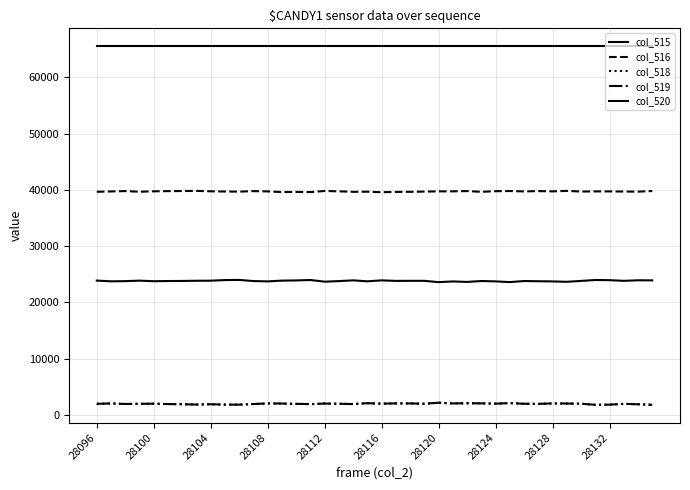

Reading right to left, extract all data points from this chart.

col_515: 23924	23938	23841	23961	23991	23825	23671	23738	23771	23807	23620	23746	23808	23649	23733	23610	23841	23842	23832	23925	23758	23925	23796	23693	23988	23915	23879	23745	23802	24004	23978	23869	23855	23821	23806	23777	23875	23788	23755	23884
col_516: 39801	39696	39713	39739	39736	39714	39829	39743	39791	39737	39803	39777	39663	39797	39751	39744	39702	39663	39647	39594	39682	39662	39752	39812	39615	39646	39624	39735	39787	39696	39716	39756	39830	39804	39787	39755	39677	39793	39731	39668
col_518: 1810	1901	1981	1835	1808	1996	2035	2054	1973	1991	2112	2012	2064	2089	2051	2181	1992	2052	2056	2016	2095	1944	1987	2030	1932	1974	2032	2055	1946	1835	1841	1910	1850	1910	1942	2003	1983	1954	2049	1983
col_519: 1810	1901	1981	1835	1808	1996	2034	2054	1973	1991	2111	2010	2064	2085	2051	2181	1992	2052	2056	2015	2095	1942	1987	2030	1930	1974	2032	2055	1946	1834	1841	1909	1850	1910	1940	2003	1983	1953	2049	1982
col_520: 65535	65535	65535	65535	65535	65535	65535	65535	65535	65535	65535	65535	65535	65535	65535	65535	65535	65535	65535	65535	65535	65535	65535	65535	65535	65535	65535	65535	65535	65535	65535	65535	65535	65535	65535	65535	65535	65535	65535	65535